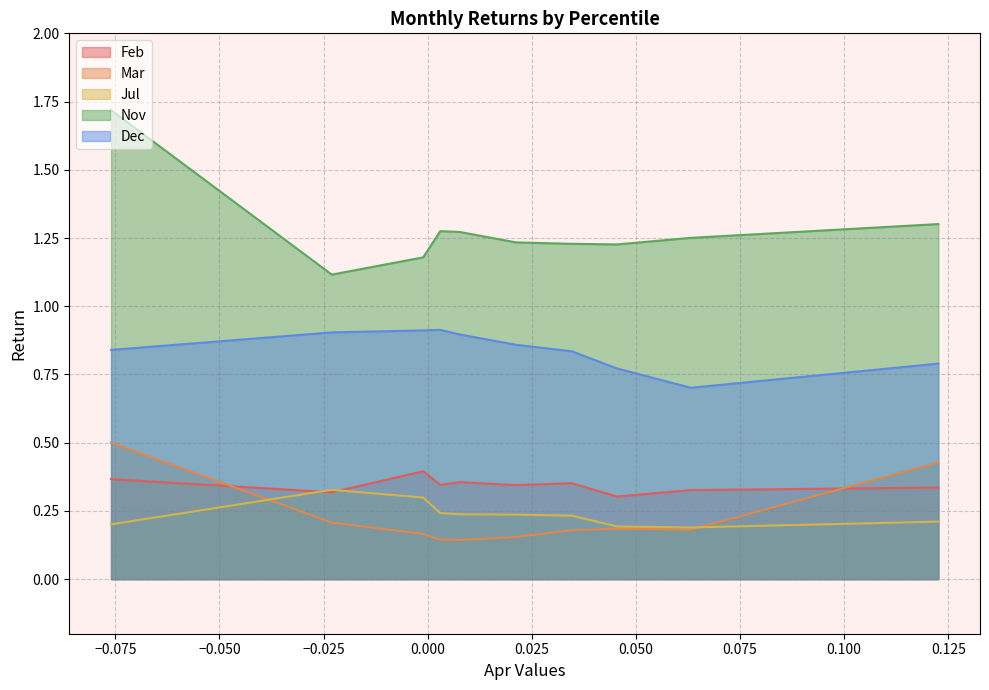

Between pct95 and pct85, which is larger?

pct95